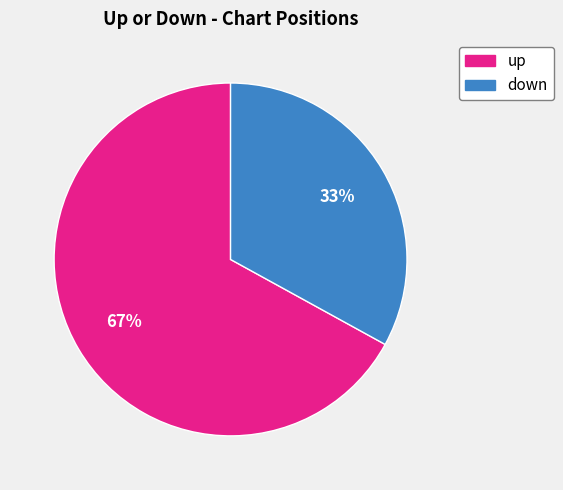

What is the ratio of the value at up to the value at down?

2.0